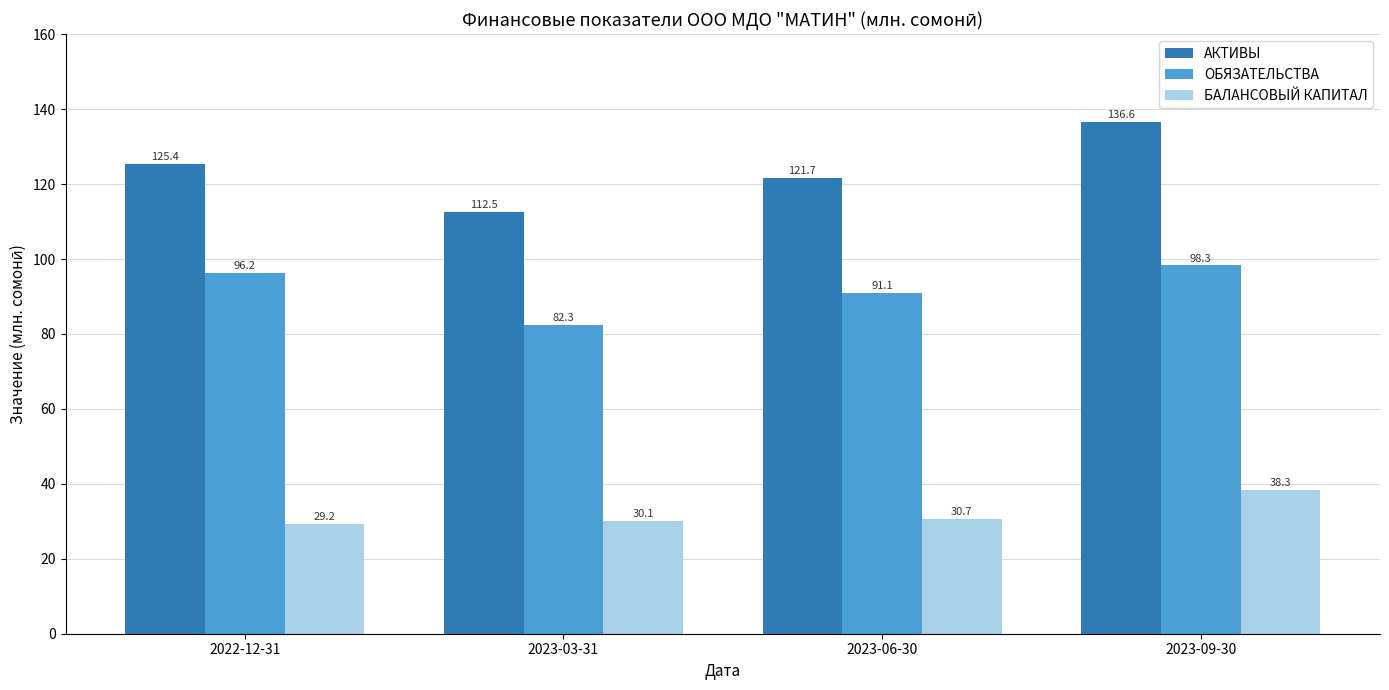

What is the label of the 2nd bar from the right?

2023-06-30